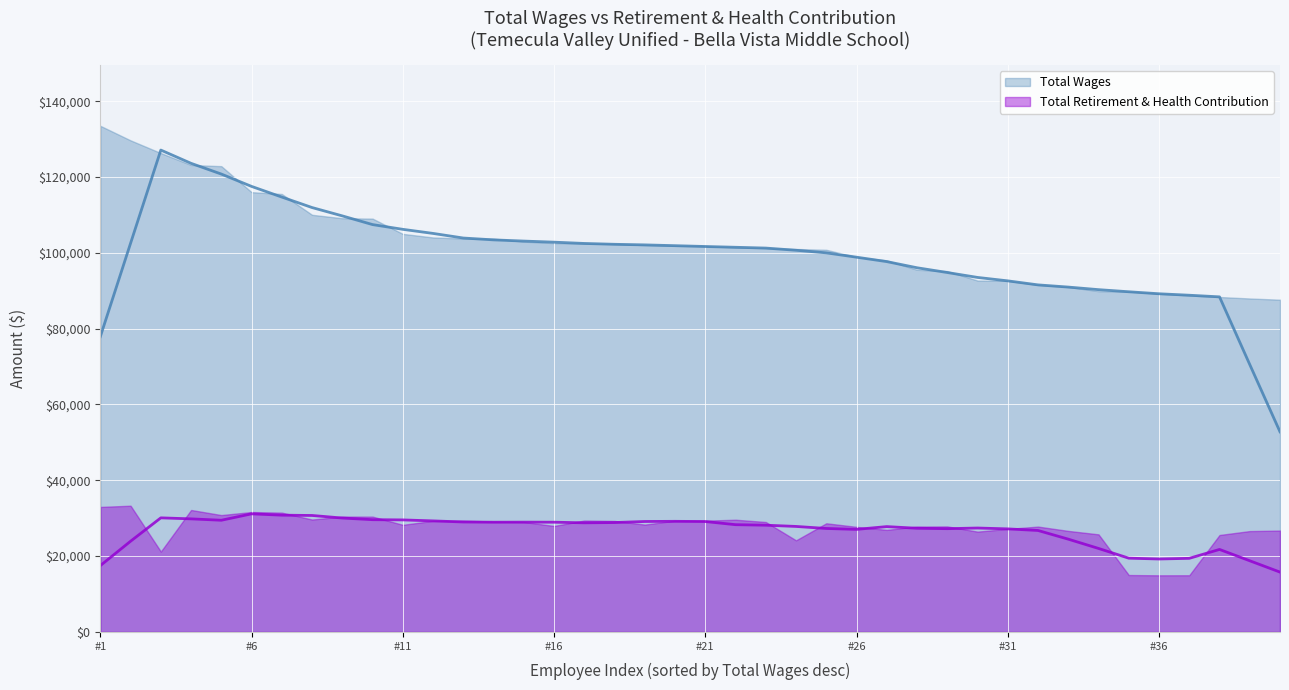

True or false: Total Retirement & Health Contribution has more than 1 interior local peaks.

True